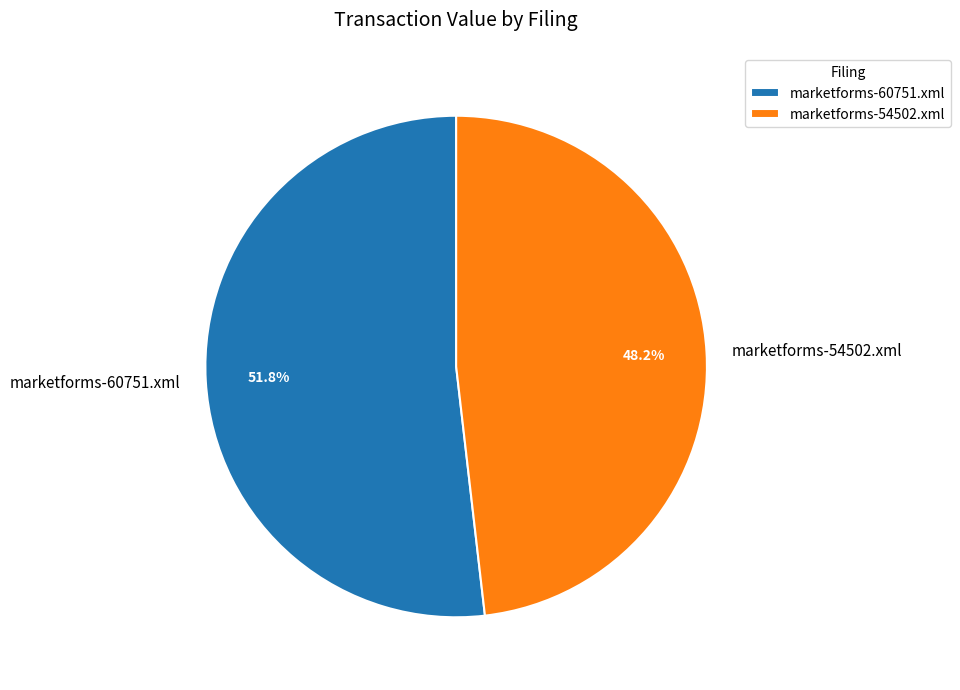

To the nearest percent, what is the difference between the marketforms-60751.xml and marketforms-54502.xml slice percentages?

4%